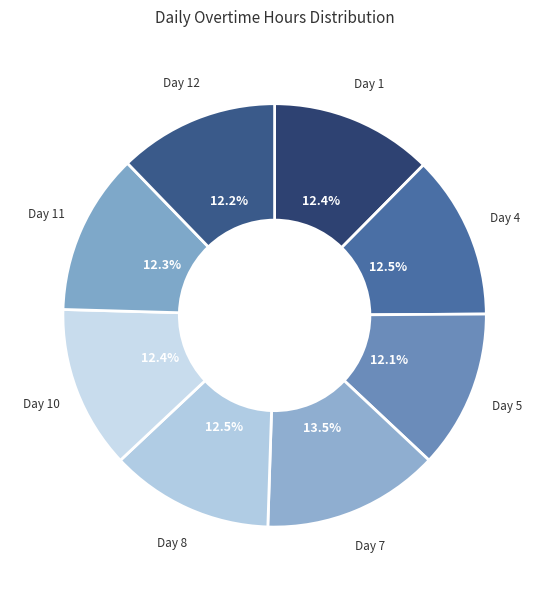

How many segments does this pie chart have?

8